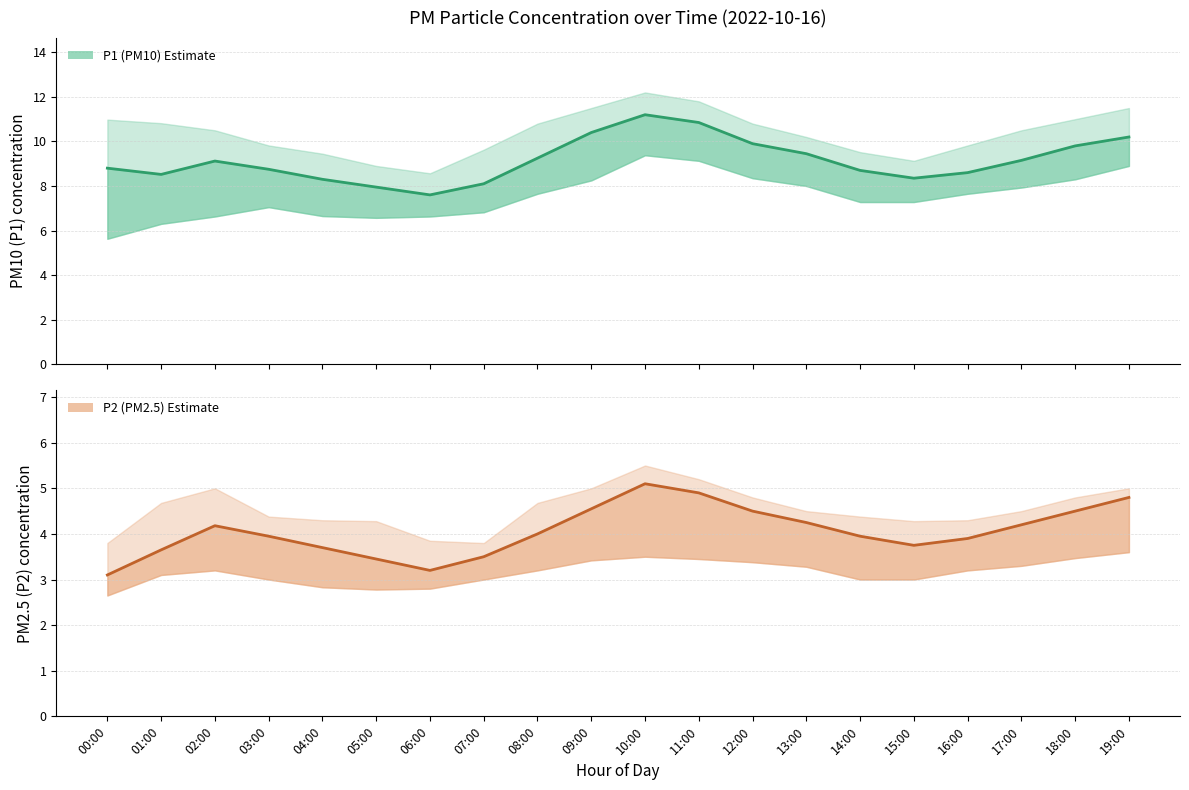

Where is P2 (PM2.5) Estimate nearest to the value 4?

08:00